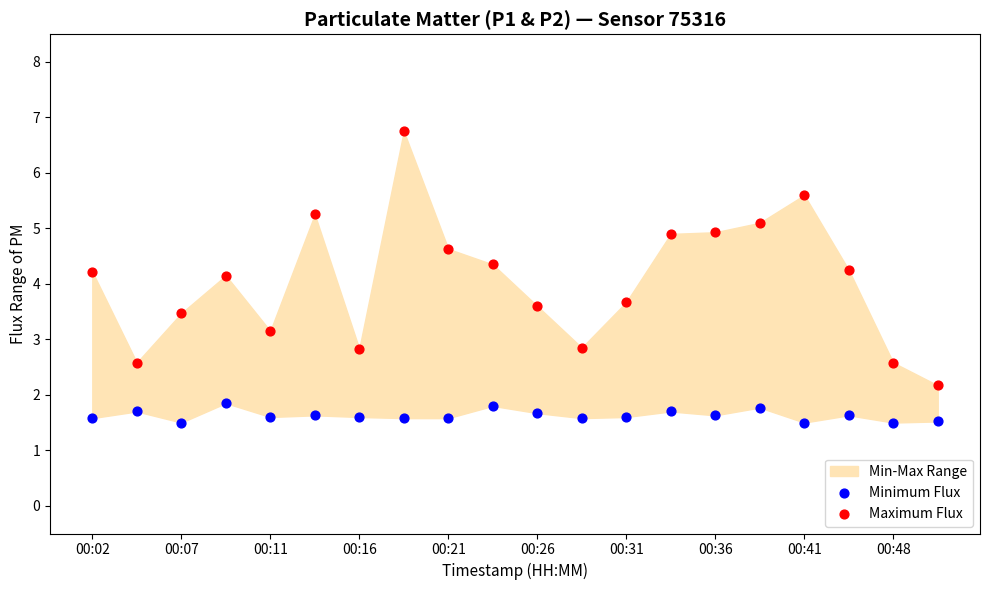

Which series contains the lowest Y value?

Minimum Flux